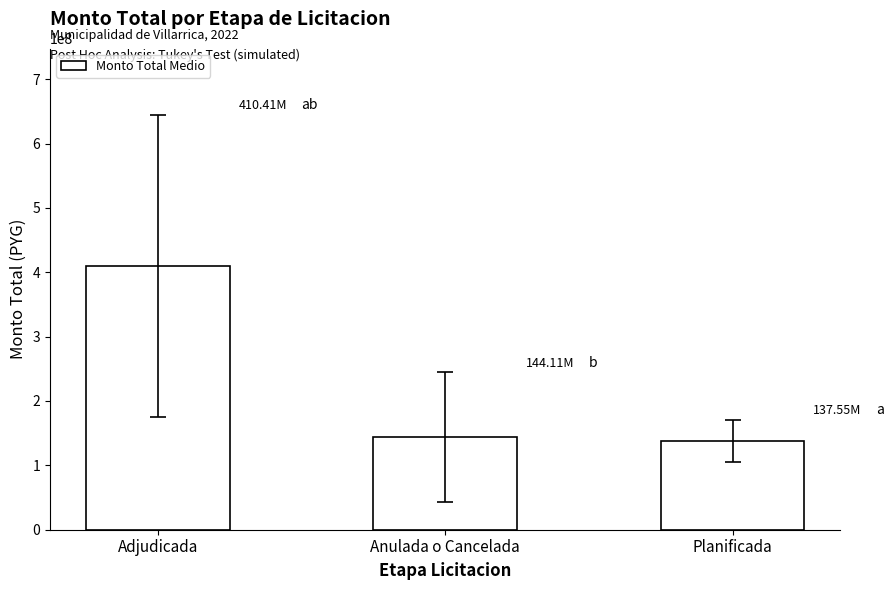

How many data points are less than 144106124?

1